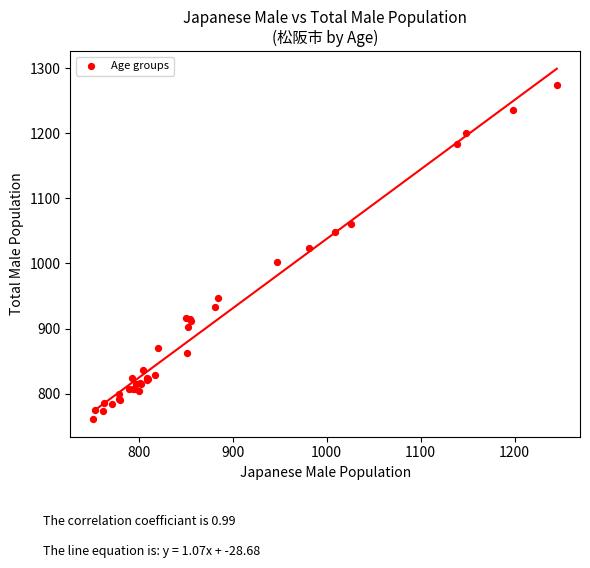

What Y value in the scatter plot is closest to 1017?

1024